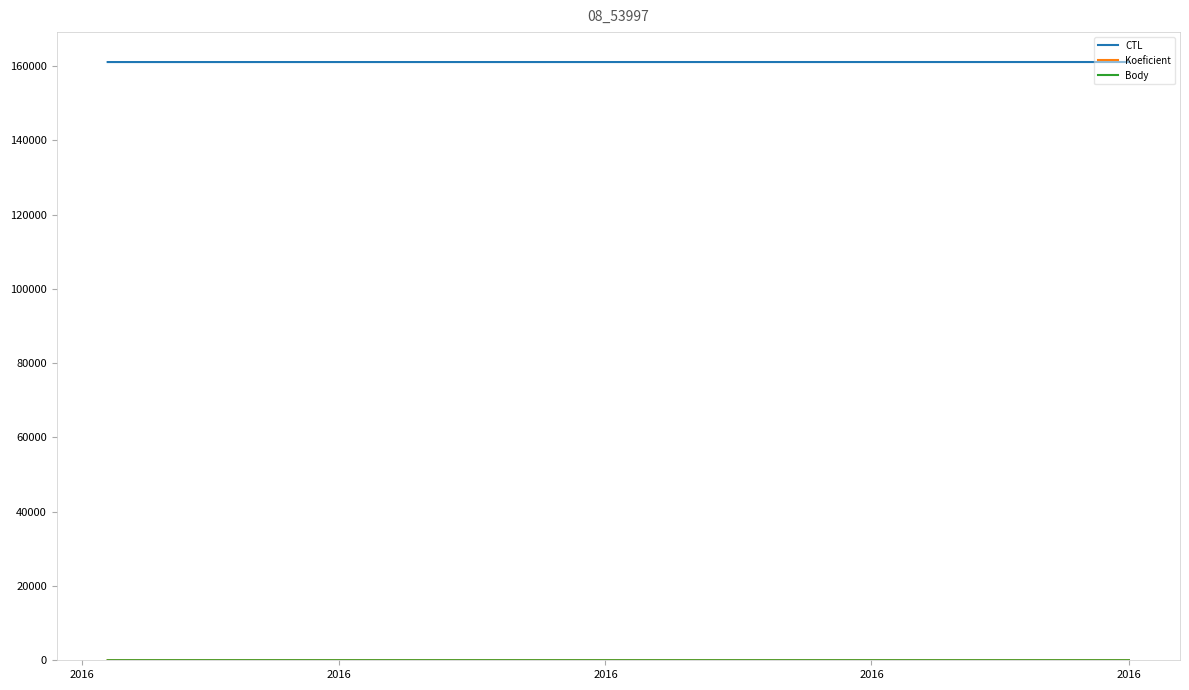

What is the sum of all CTL values?

483337